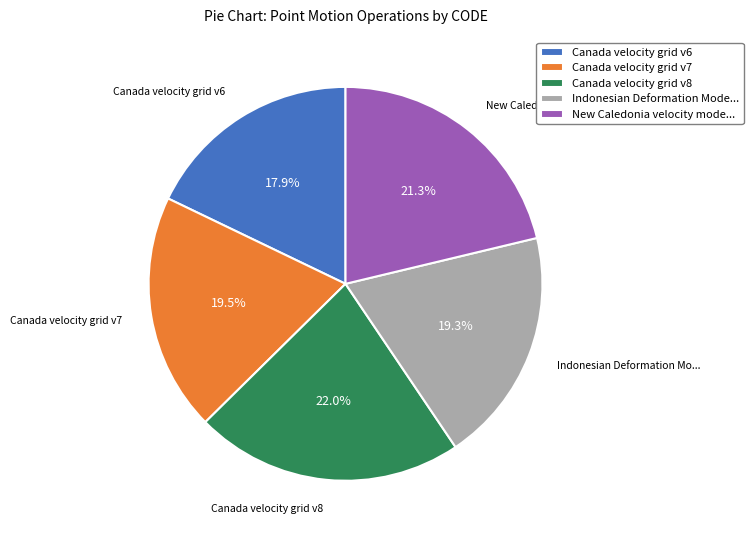

Is there any slice that represents more than half of the pie?

No